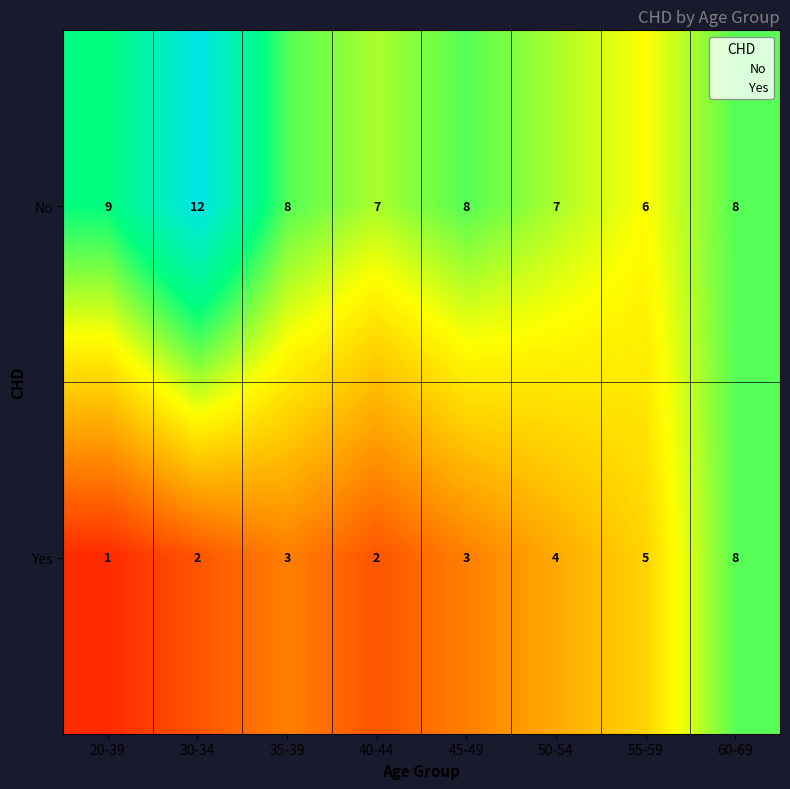

Which category has the lowest value across all series?

20-39